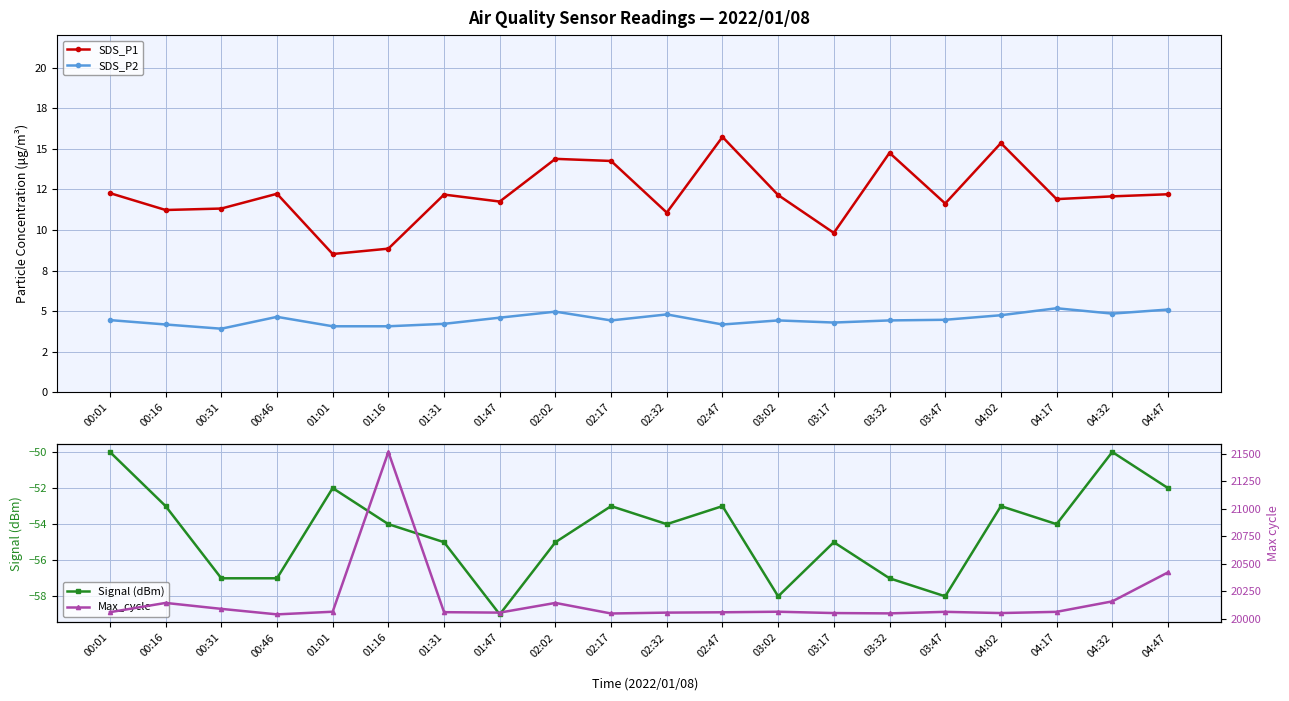

What is the label of the 17th point from the right?

00:46